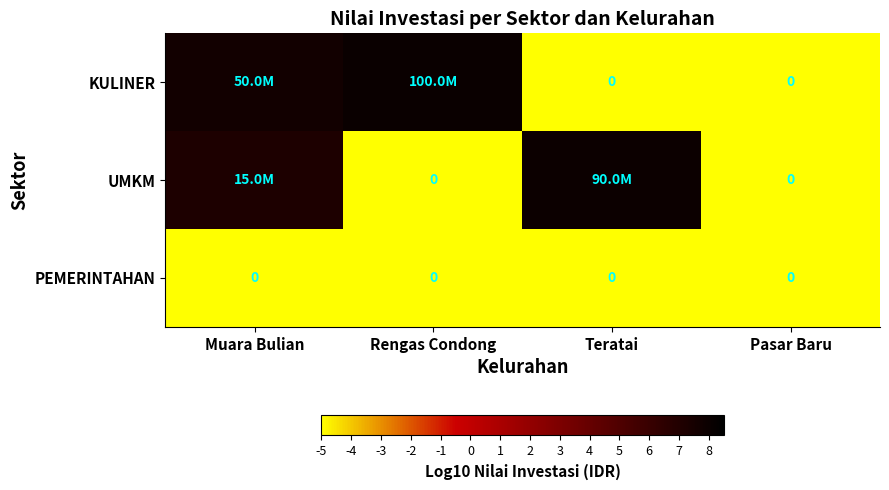

Is it true that KULINER equals -5.0 at Teratai?

True